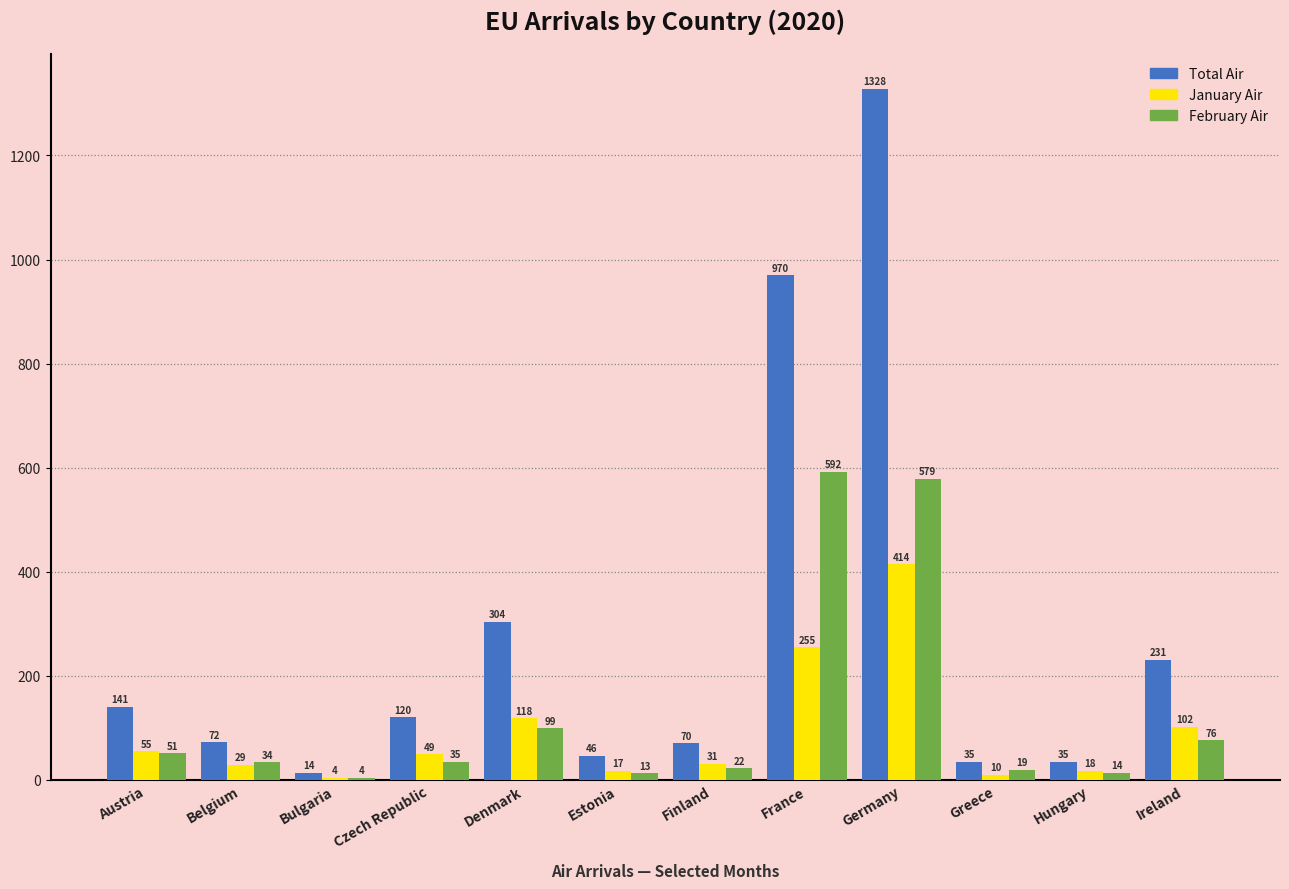

What is the maximum value shown in the chart?

1328